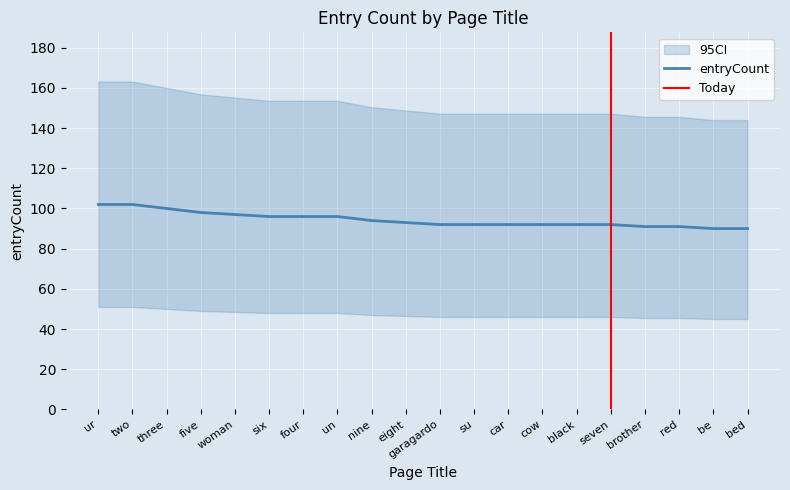

How many lines are shown in the chart?

1